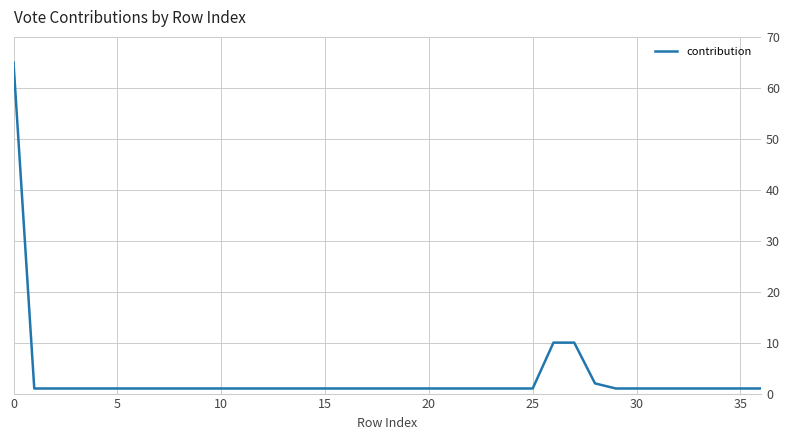

Does the chart display data point markers on the line(s)?

No